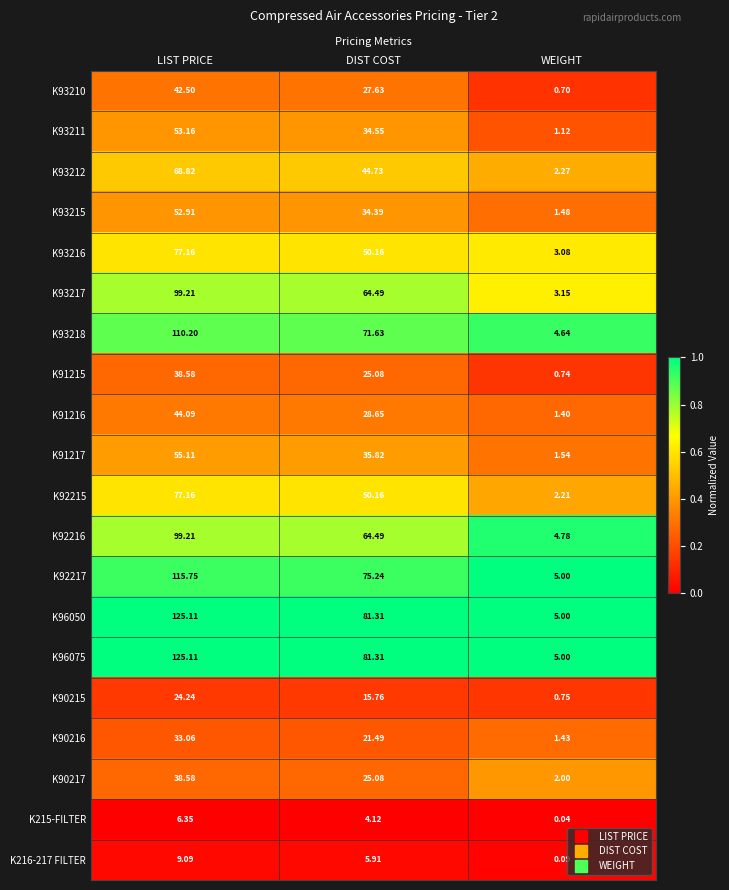

Is the value of K93211 at WEIGHT greater than the value of K93212 at WEIGHT?

No